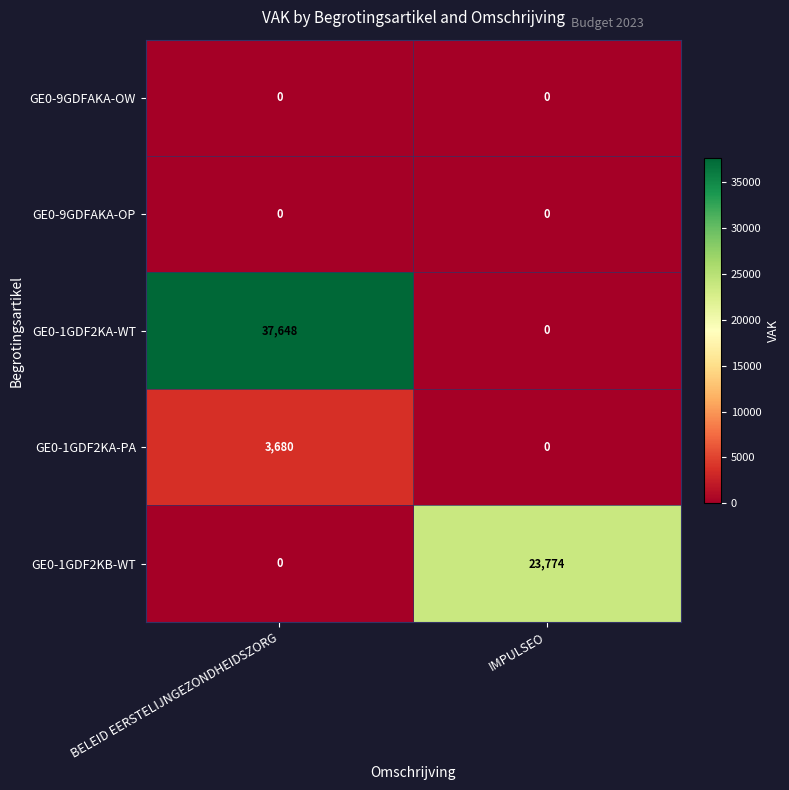

The GE0-1GDF2KA-PA series shows 3680 at BELEID EERSTELIJNGEZONDHEIDSZORG. True or false?

True